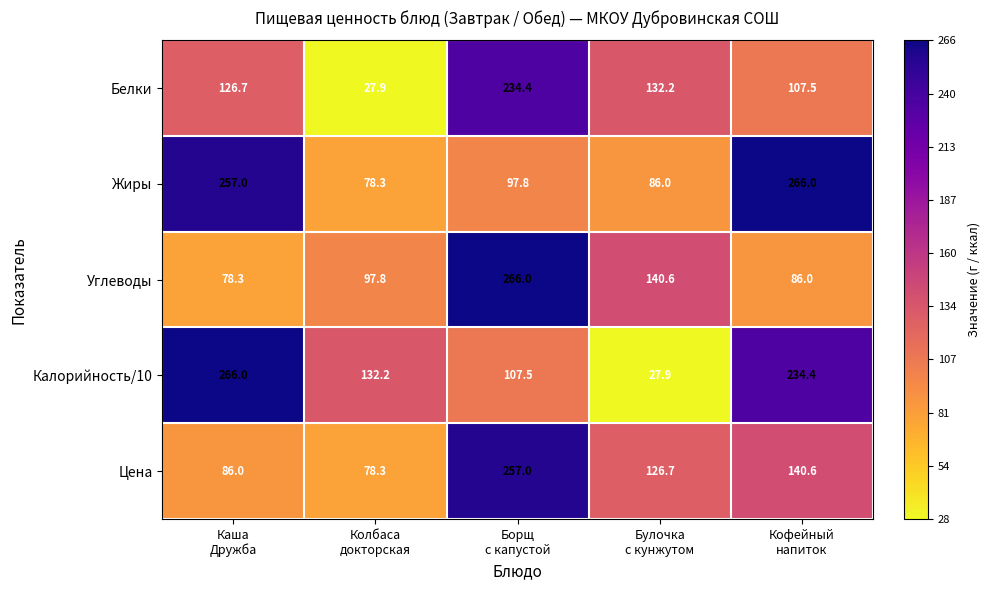

What is the sum of all Углеводы values?

668.7